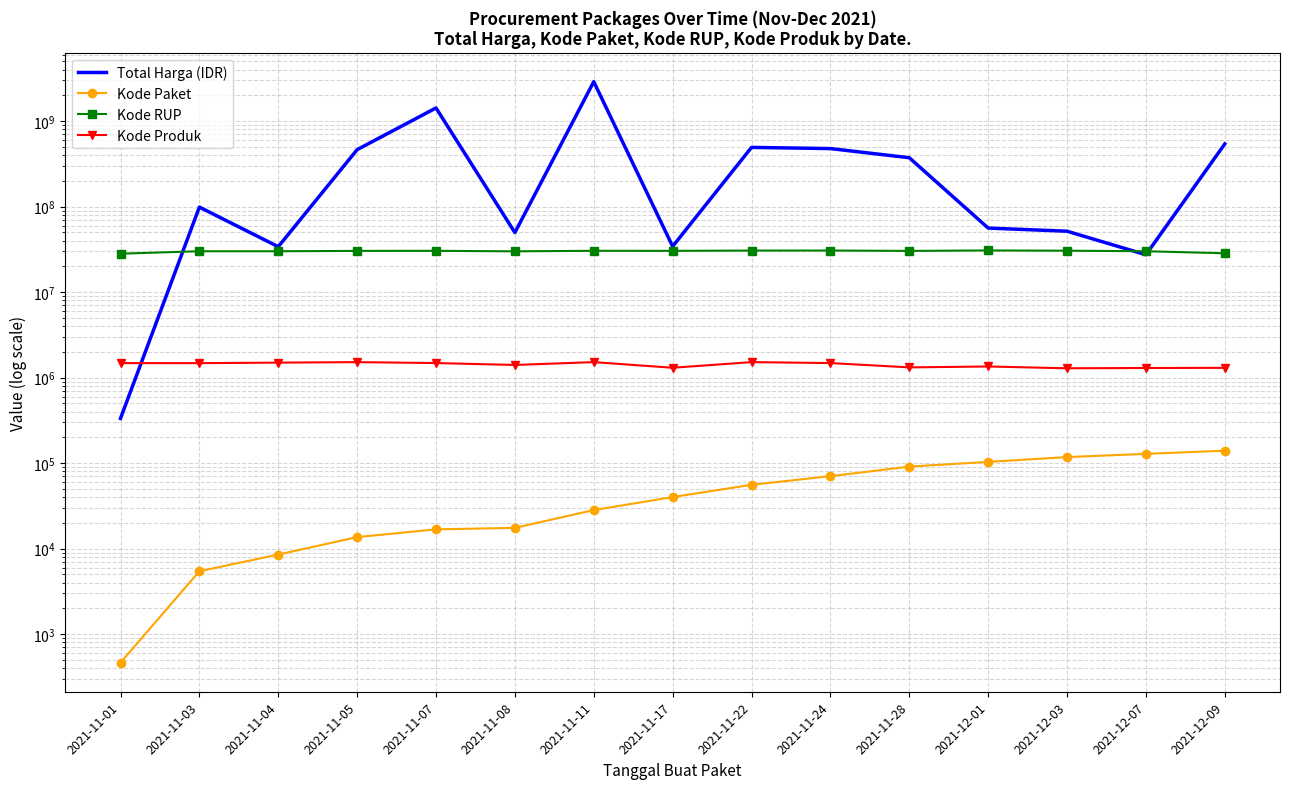

How many distinct data groups are displayed?

4